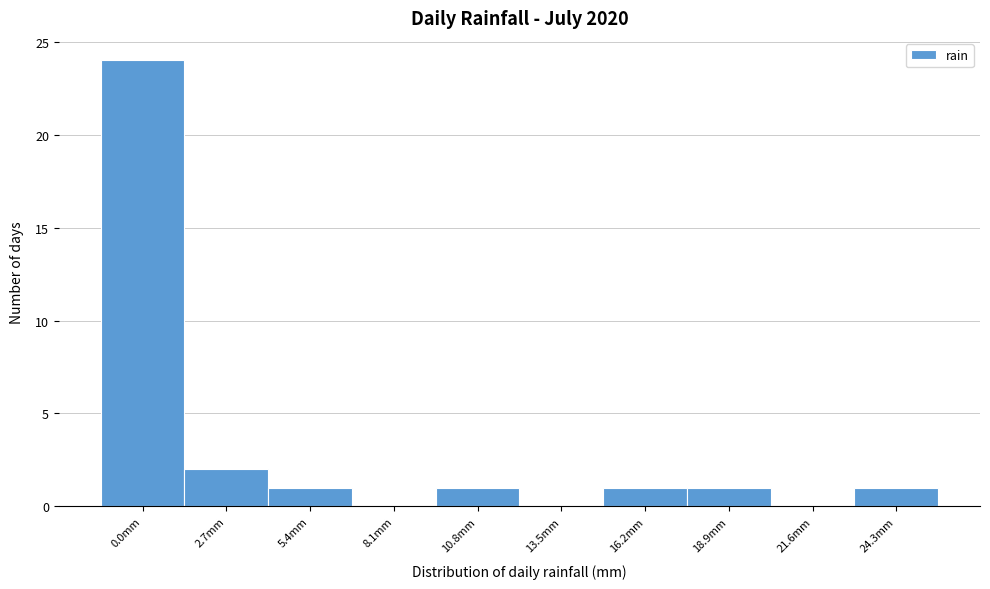

Reading right to left, transcribe all the data shown in this chart.

24.3mm=1	21.6mm=0	18.9mm=1	16.2mm=1	13.5mm=0	10.8mm=1	8.1mm=0	5.4mm=1	2.7mm=2	0.0mm=24